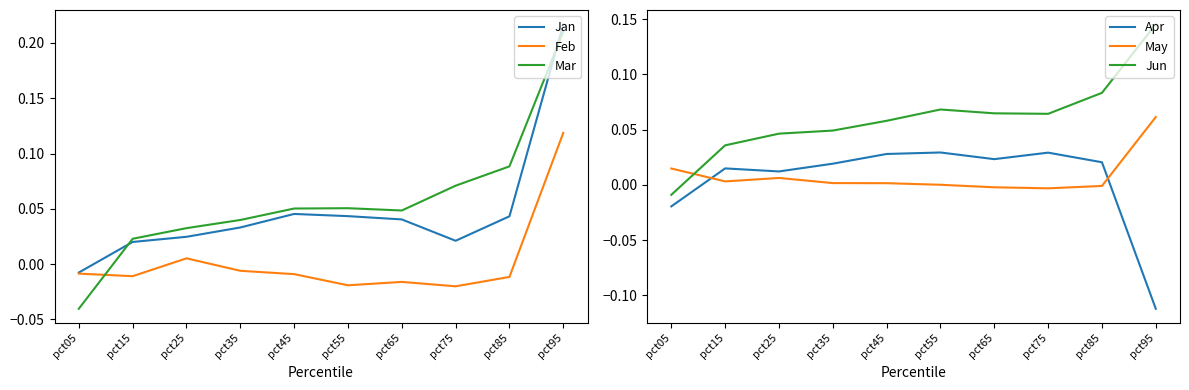

Is this an area chart (filled region under the line)?

No